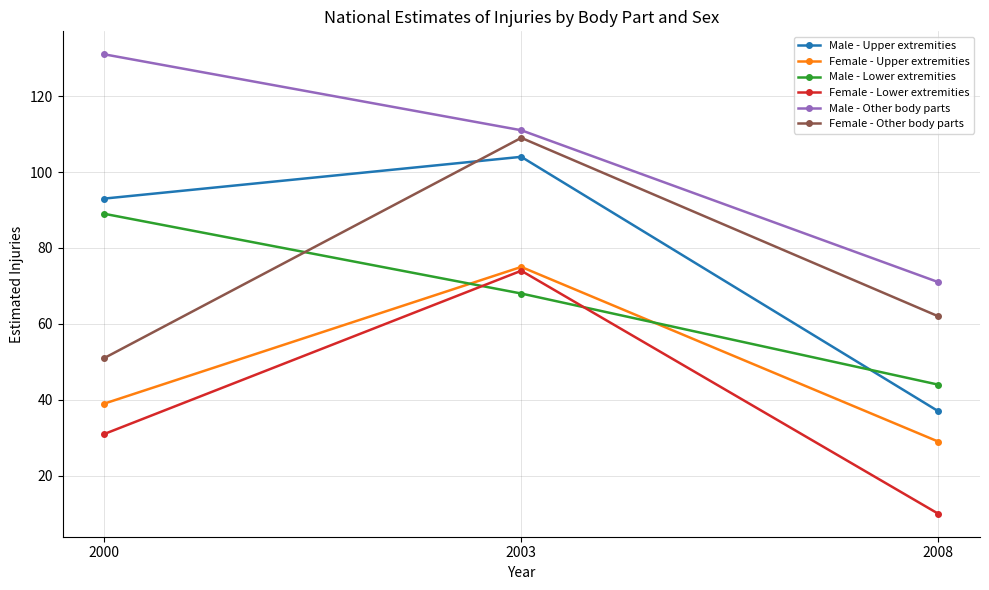

How many data points in Male - Other body parts are less than 111?

1